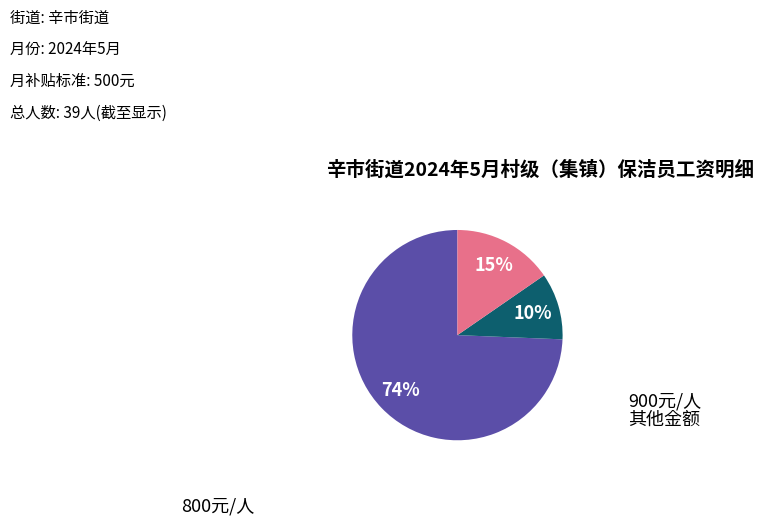

Is there any slice that represents more than half of the pie?

Yes